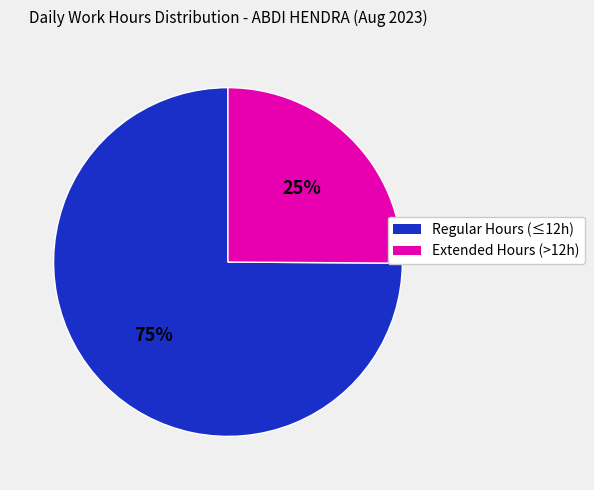

Does any single category account for the majority?

Yes